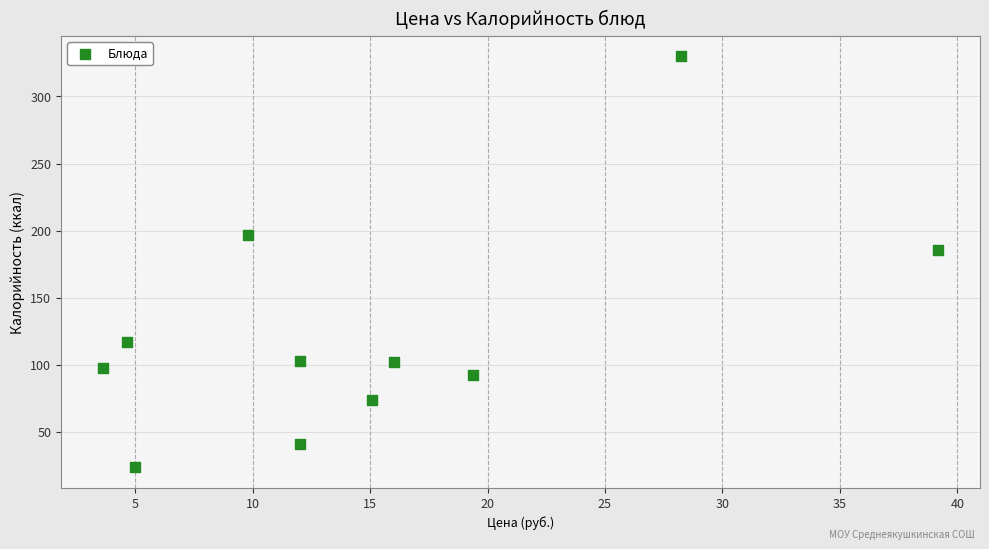

What is the average X value?

15.0